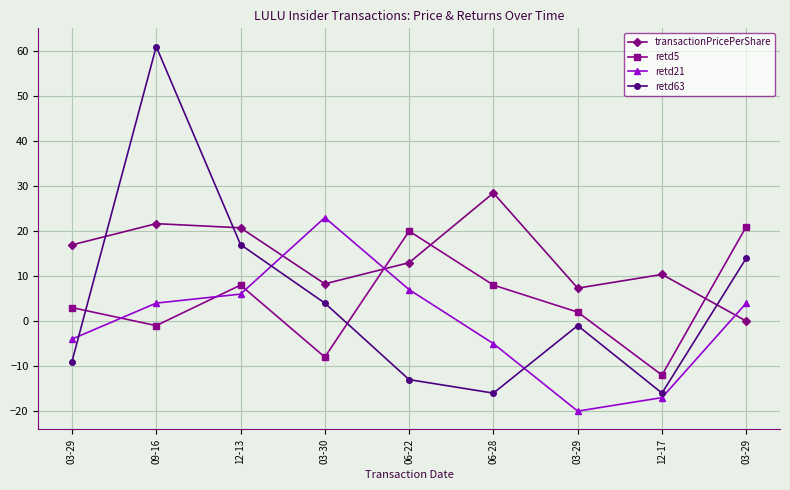

Which has a higher value, 12-13 or 06-22?

12-13